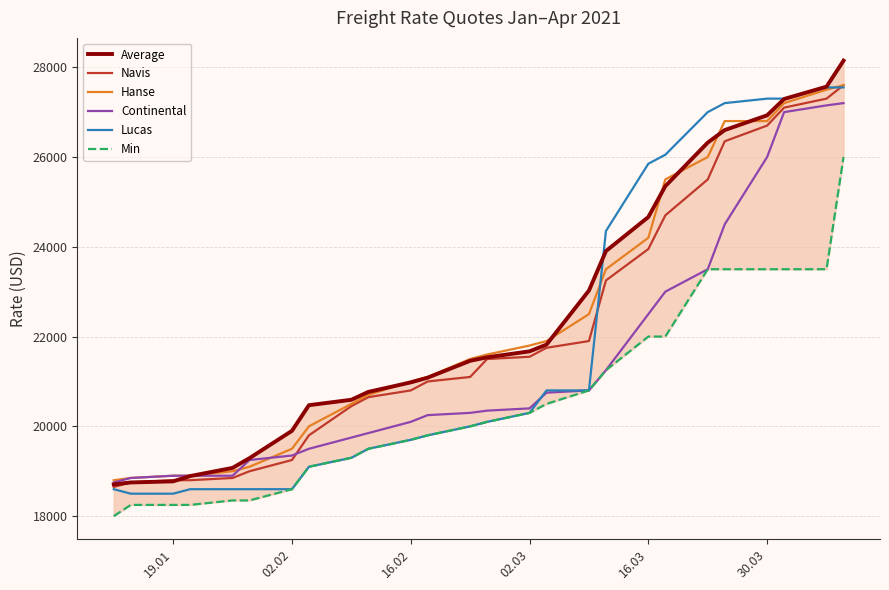

The Navis series shows 18800 at 19.01. True or false?

True